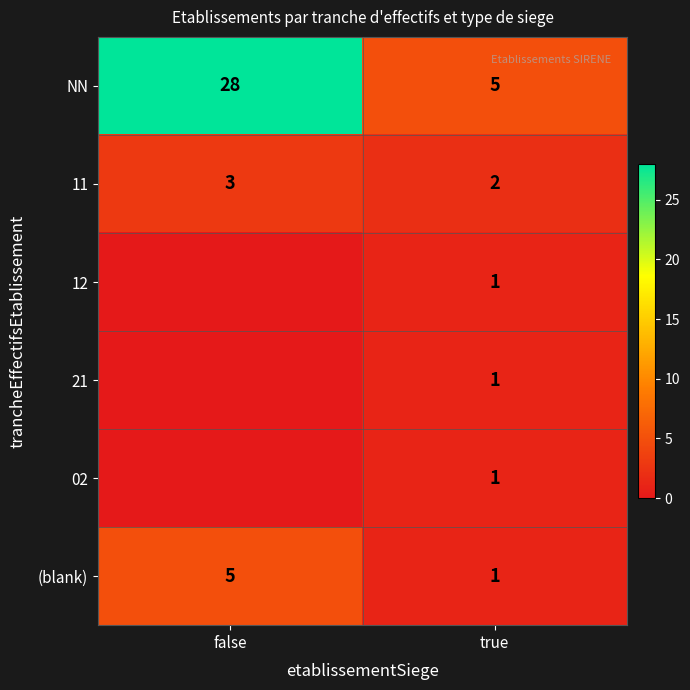

Is the value of 02 at true greater than the value of 11 at false?

No